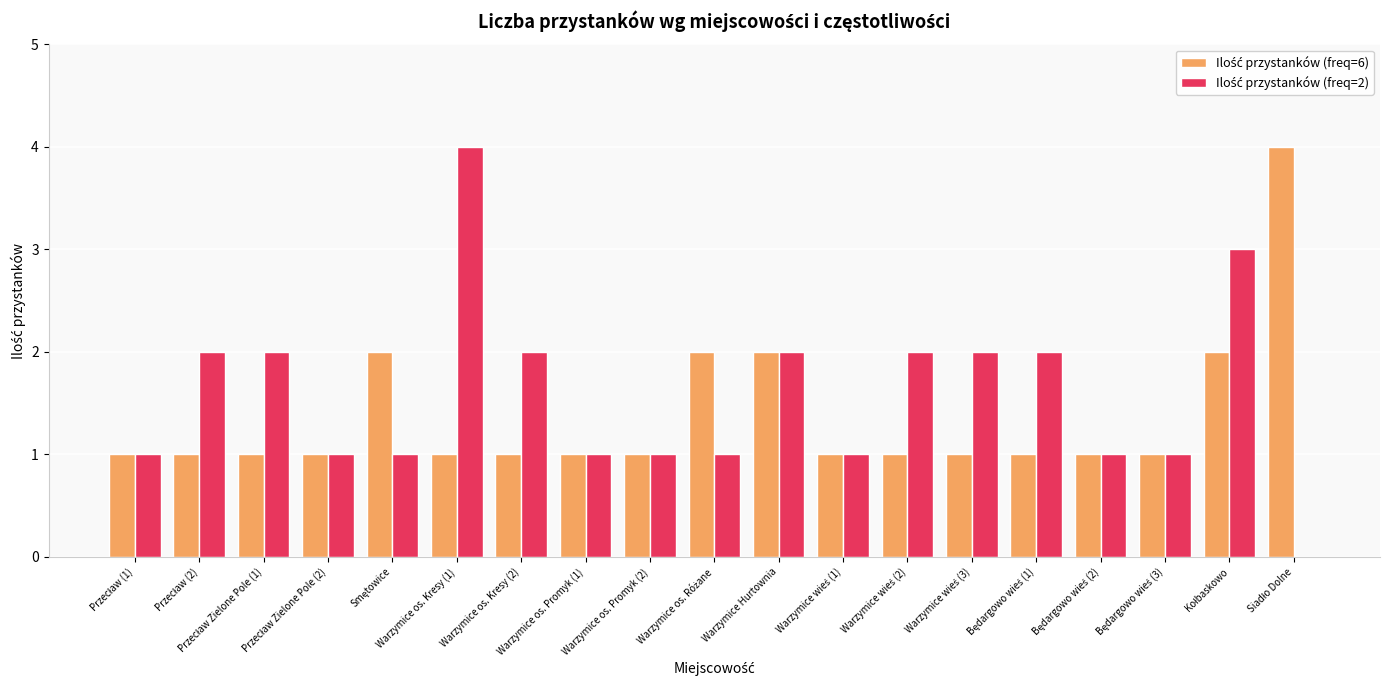

Are the bars grouped side by side (vs. stacked)?

Yes